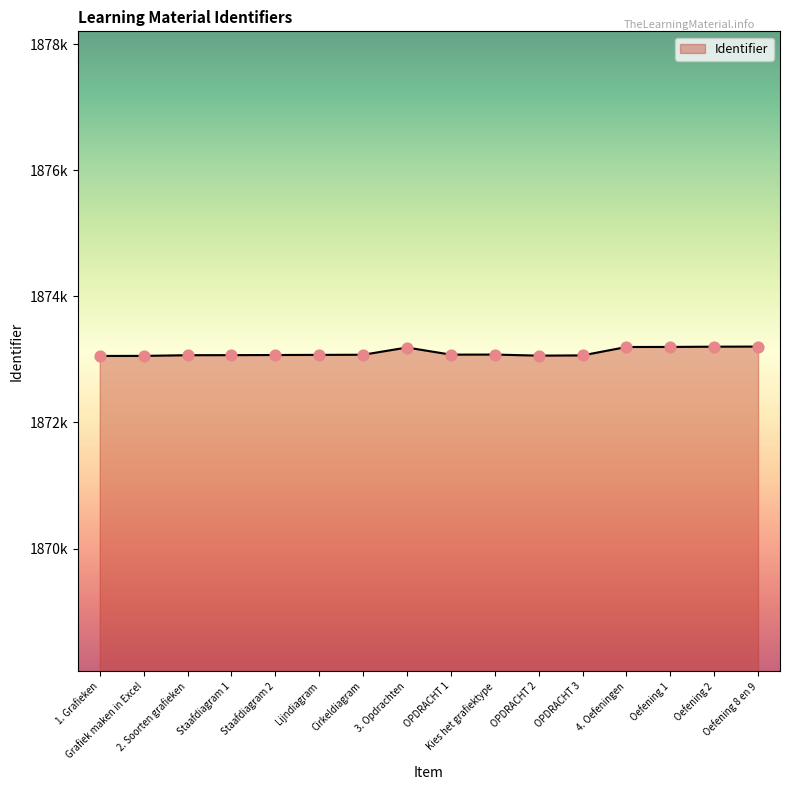

What is the ratio of the value at Cirkeldiagram to the value at 3. Opdrachten?

1.0